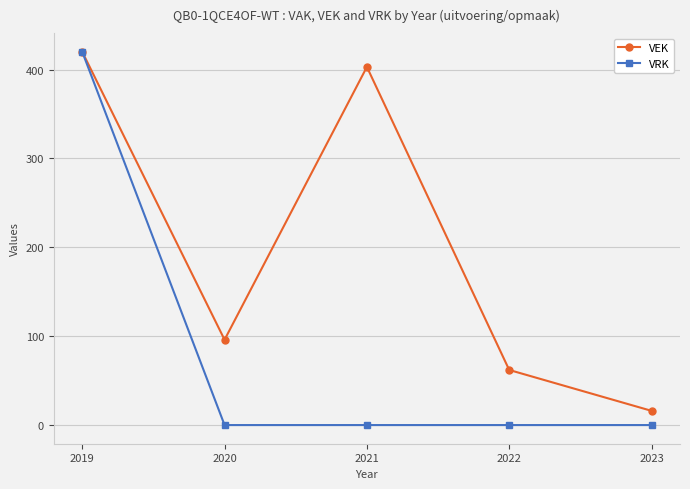

What is the difference between the VRK values at 2022 and 2019?

420